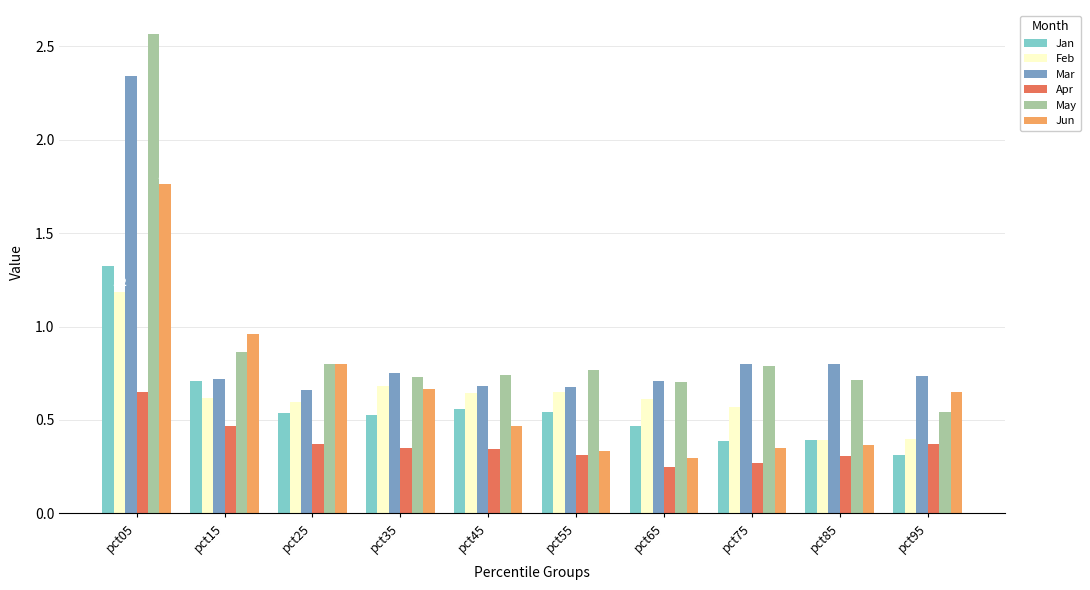

What is the difference between the May values at pct15 and pct65?

0.2